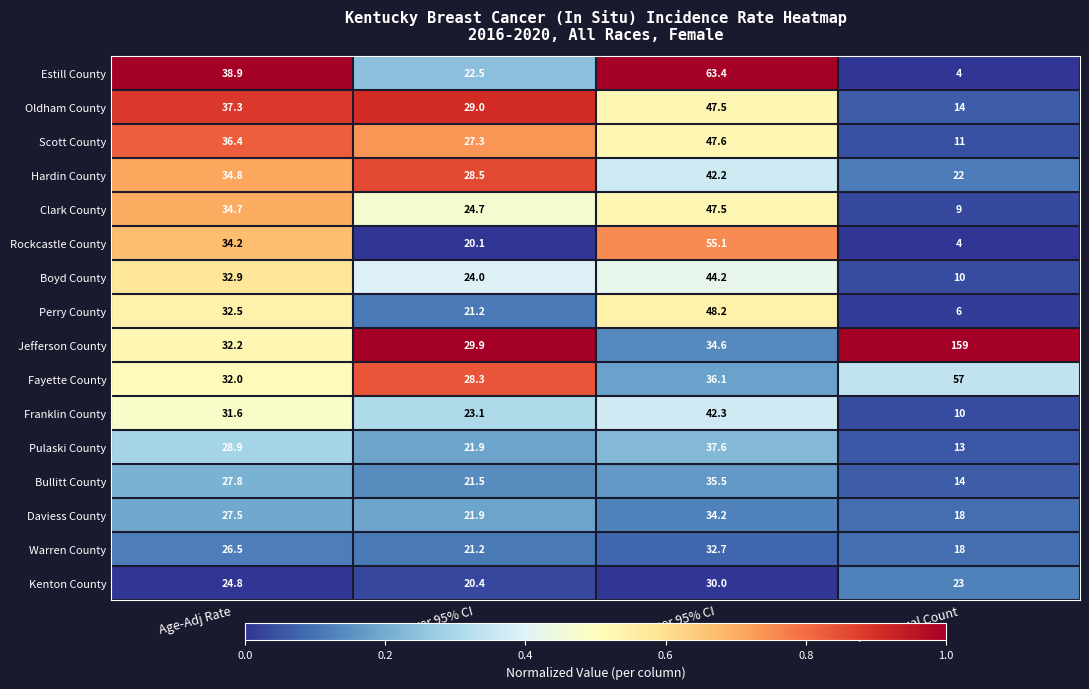

Count the number of data series in this chart.

16